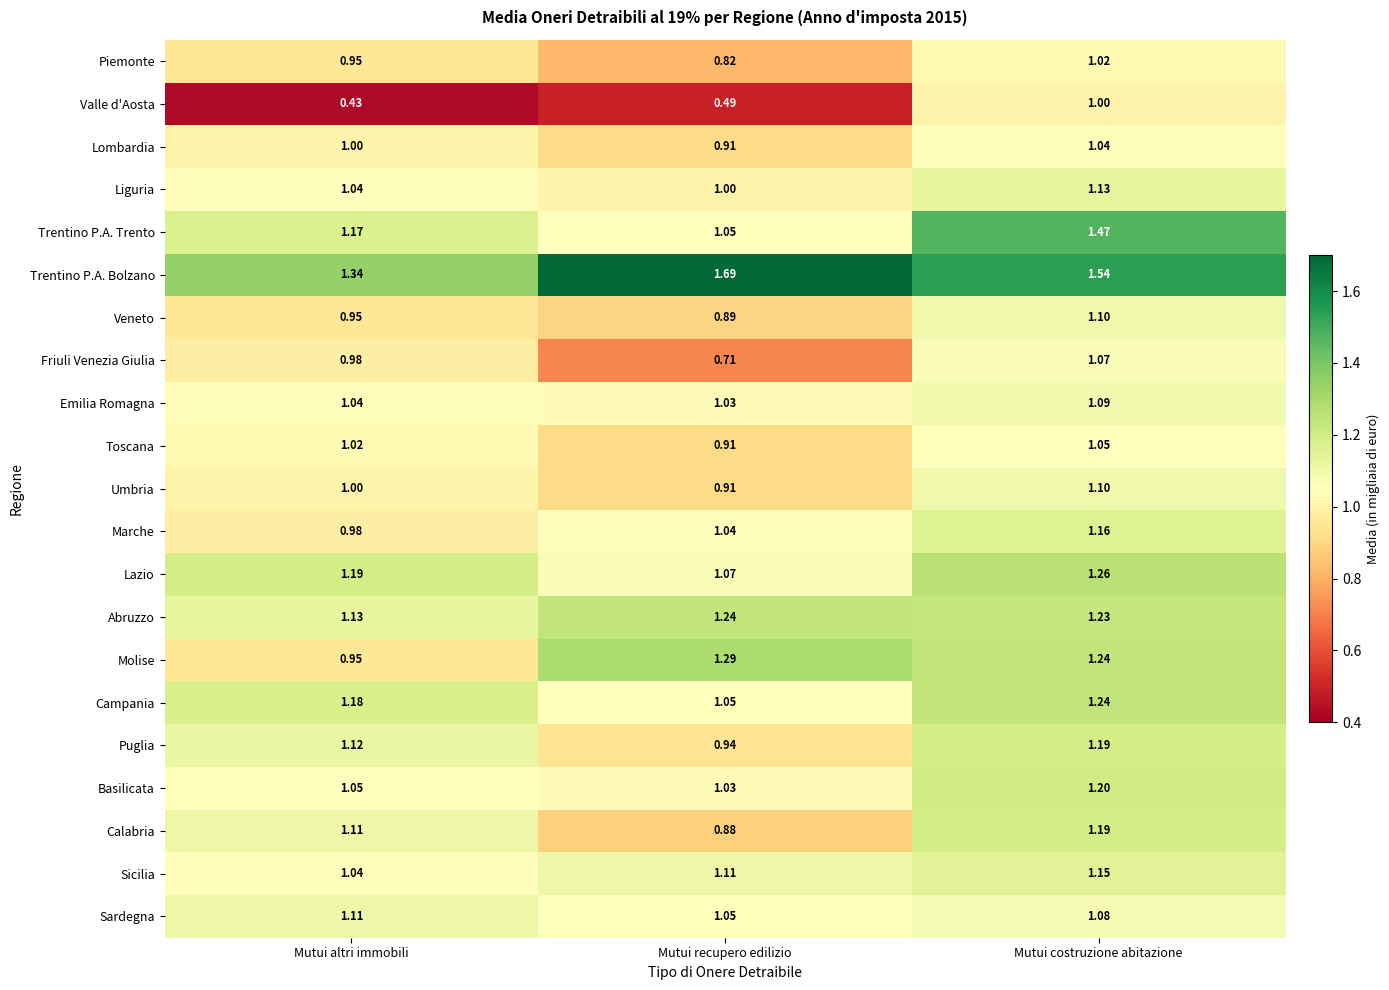

List the labels in order of Abruzzo value, largest first.

Mutui recupero edilizio, Mutui costruzione abitazione, Mutui altri immobili